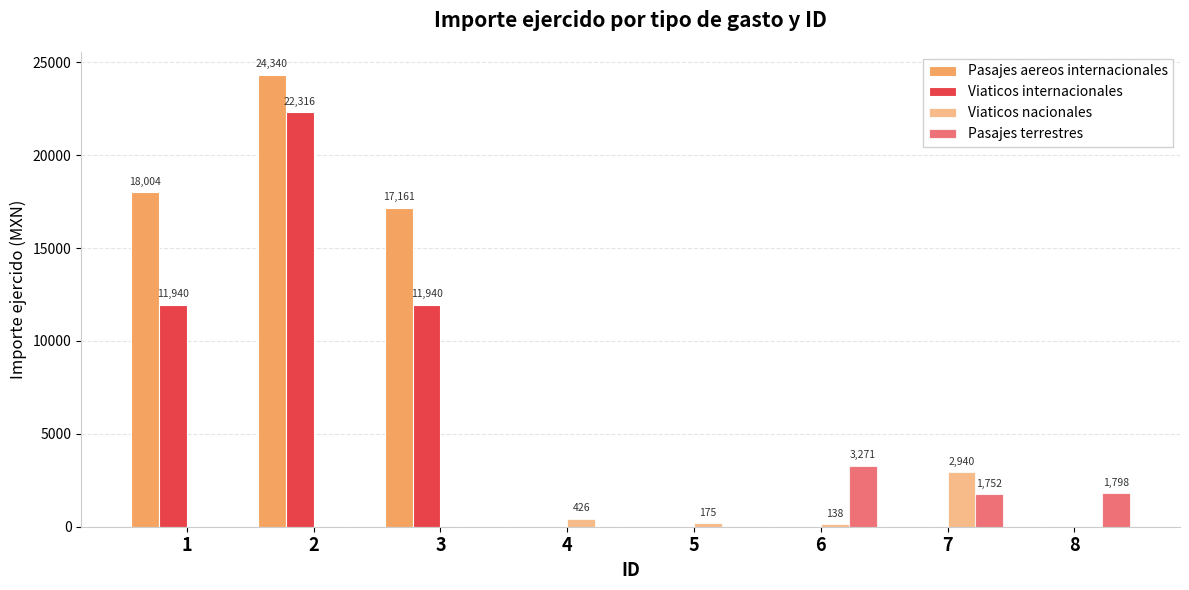

Count the number of data series in this chart.

4